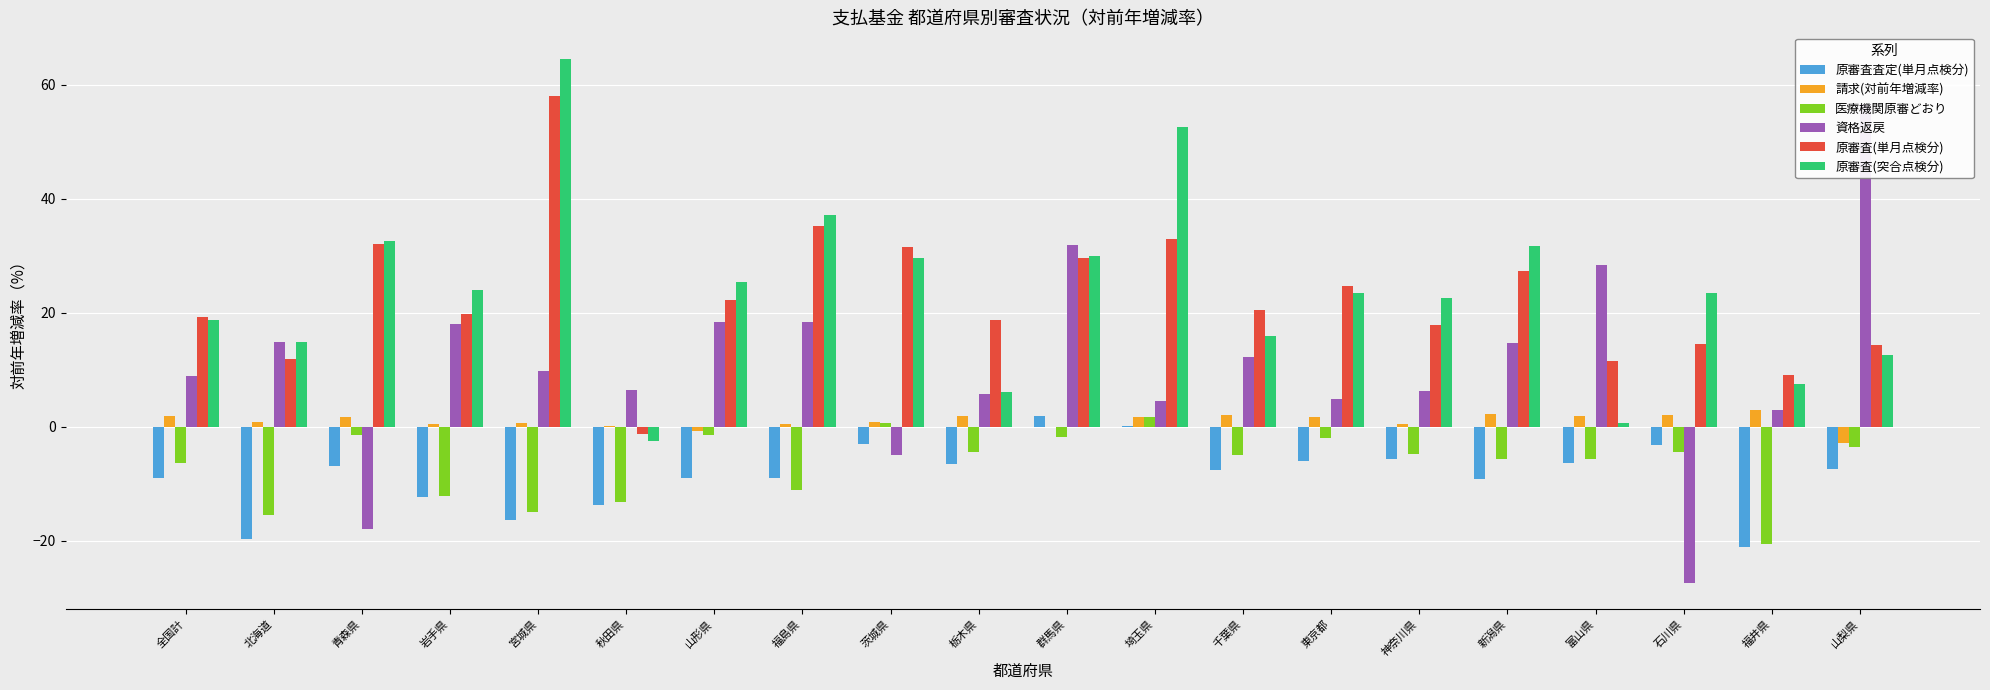

Is the value of 請求(対前年増減率) at 秋田県 greater than the value of 医療機関原審どおり at 福井県?

Yes